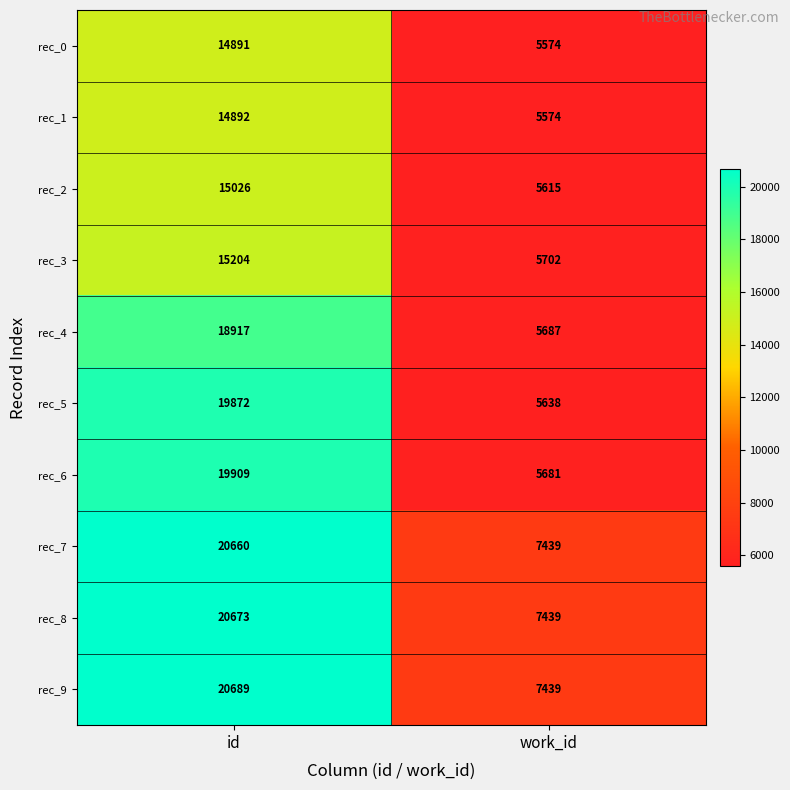

What is the average value of the rec_4 series?

12302